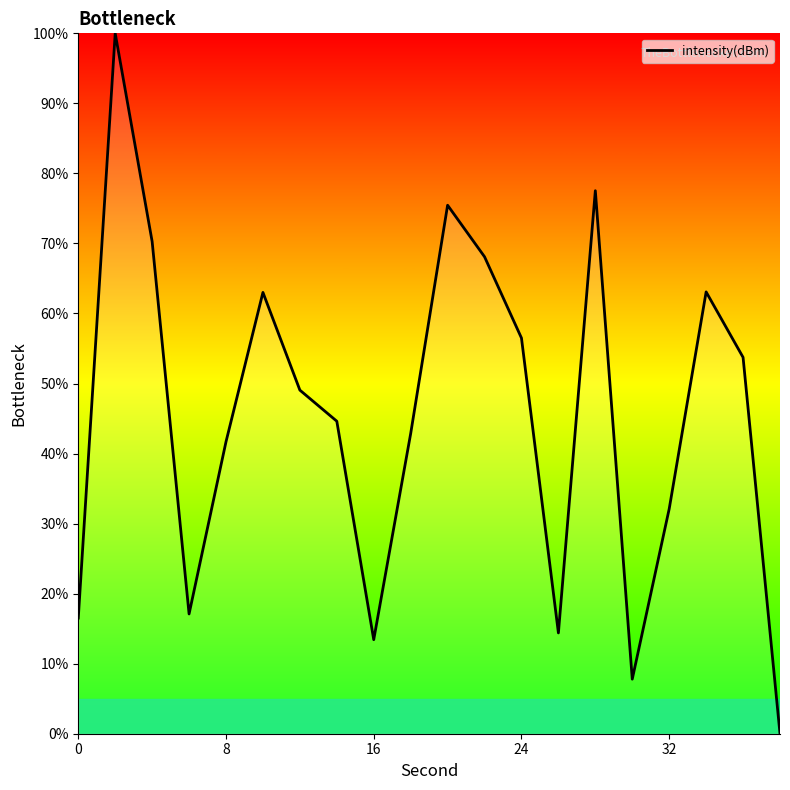

Is it true that the value at 0 is 9.1?

False